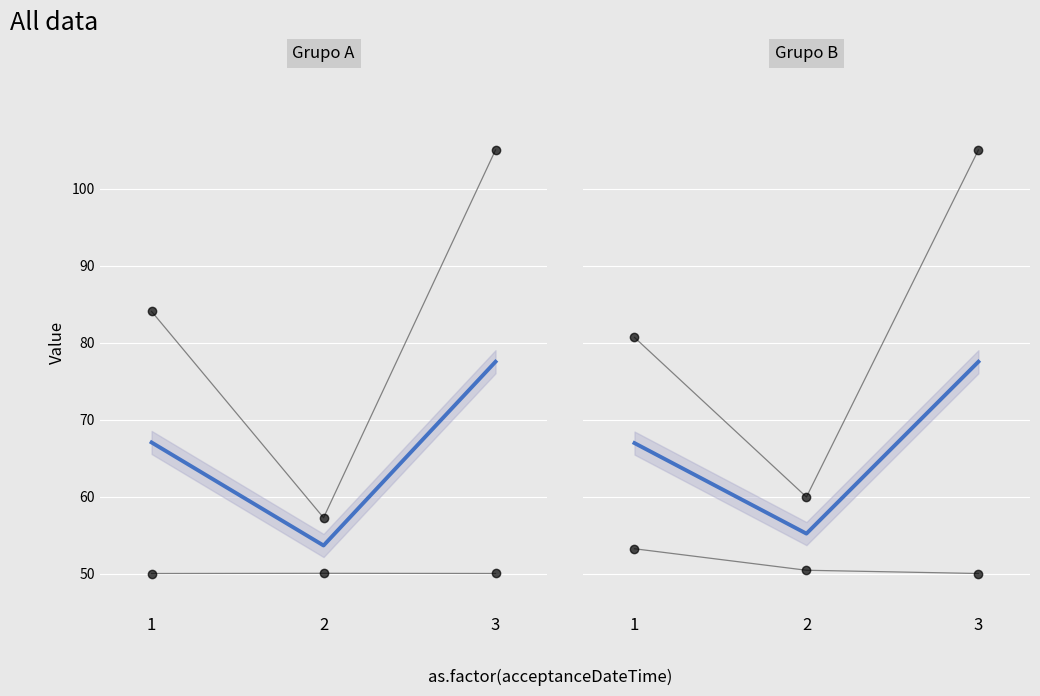

What is the sum of all transactionPricePerShare values?

150.0